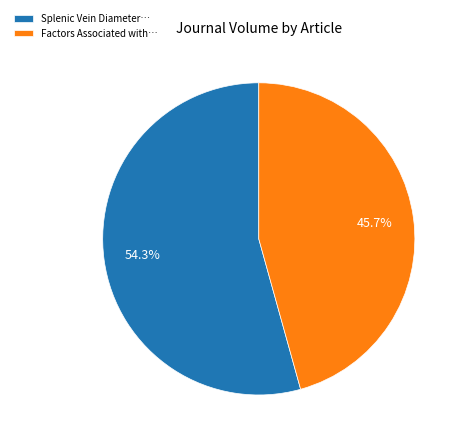

How many slices are in this pie chart?

2